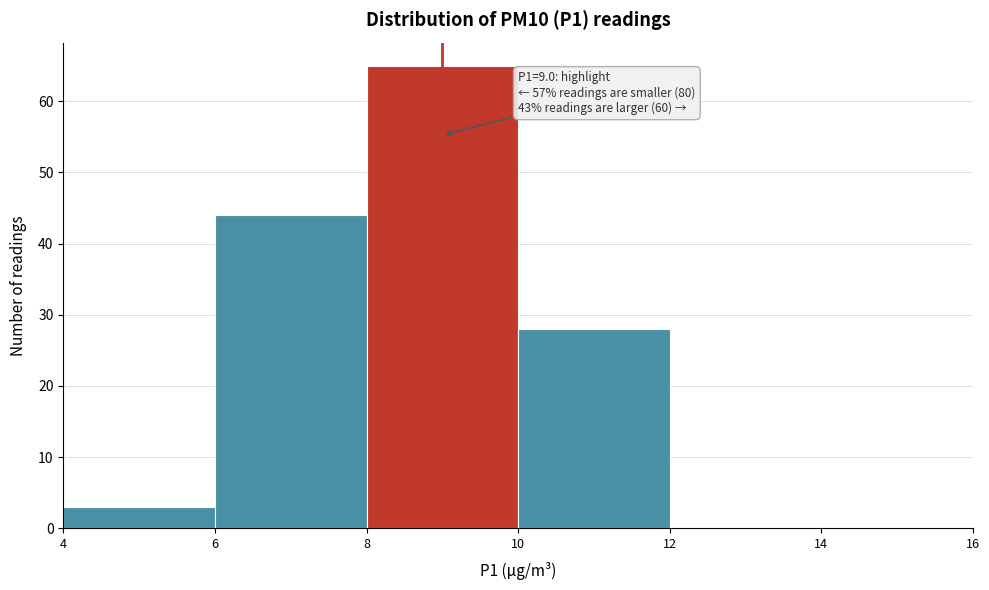

Which range on the x-axis has the tallest bar?

8 to 10